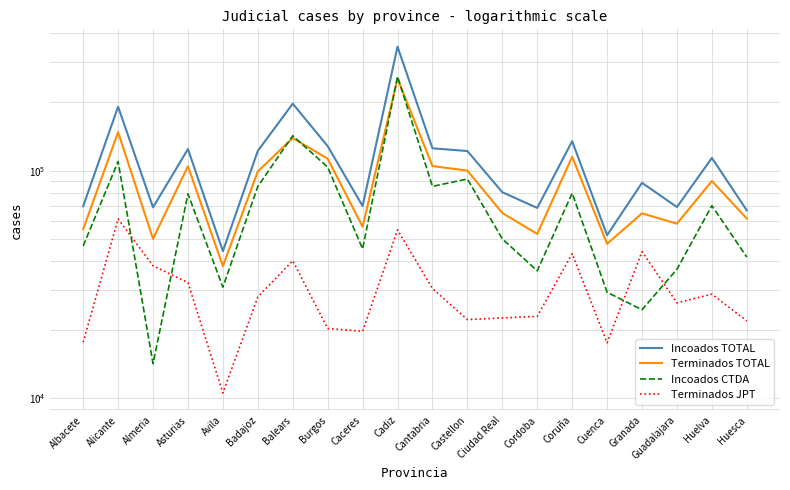

True or false: Incoados CTDA has more than 2 interior local peaks.

True